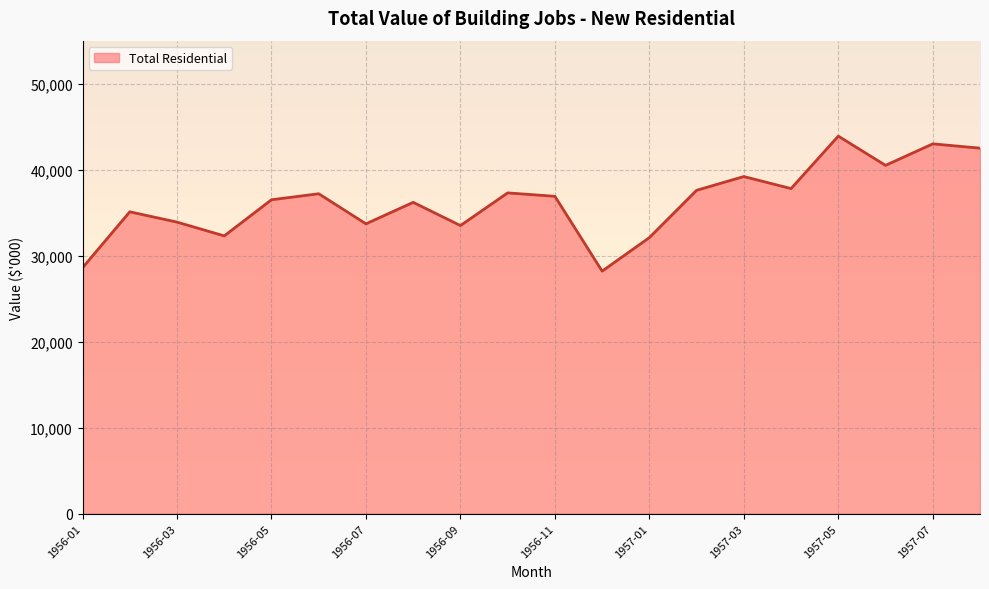

What is the minimum value shown in the chart?

28200